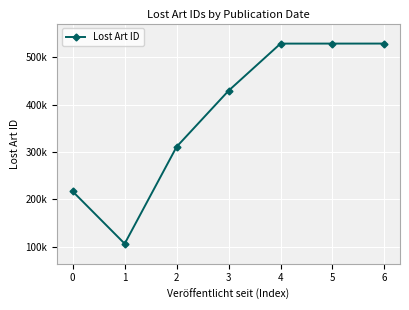

Is this an area chart (filled region under the line)?

No